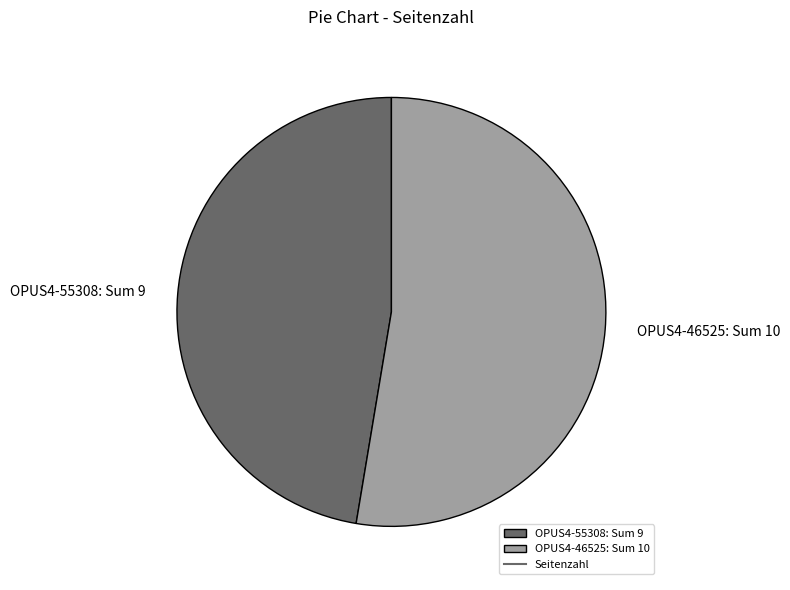

Which category has the smallest portion of the pie?

OPUS4-55308